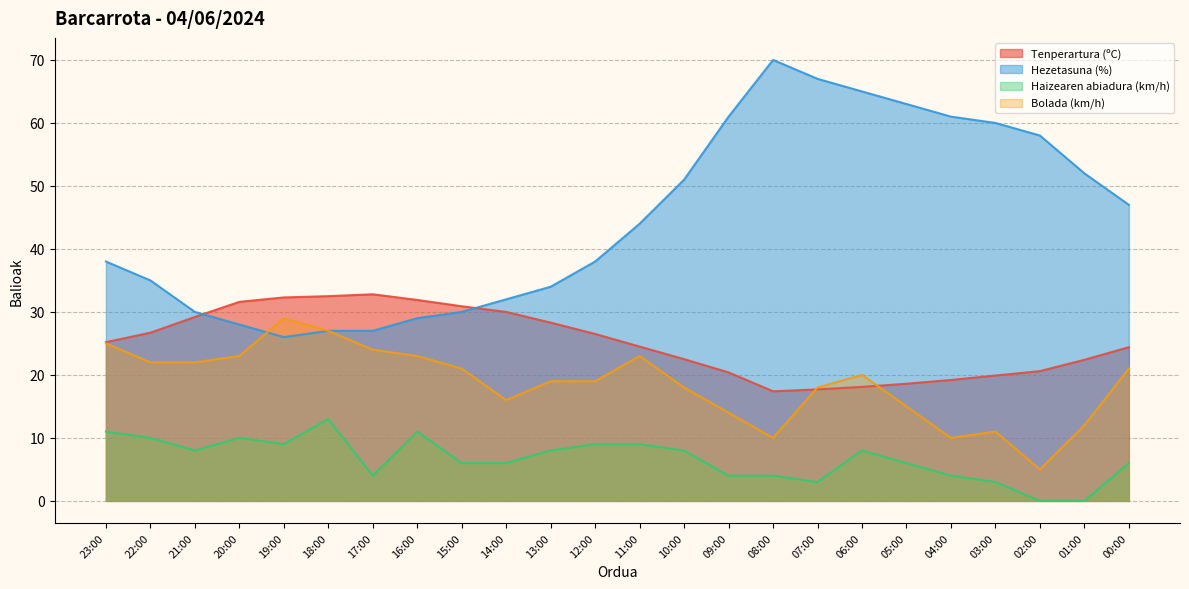

What are all the series names shown in the legend?

Tenperartura (ºC), Hezetasuna (%), Haizearen abiadura (km/h), Bolada (km/h)